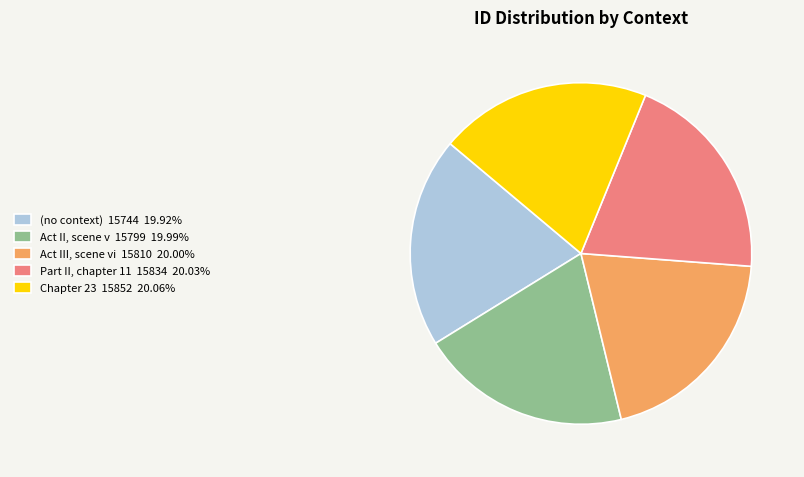

Approximately how many times larger is the value at Act II, scene v 15799 19.99% compared to Chapter 23 15852 20.06%?

1.0